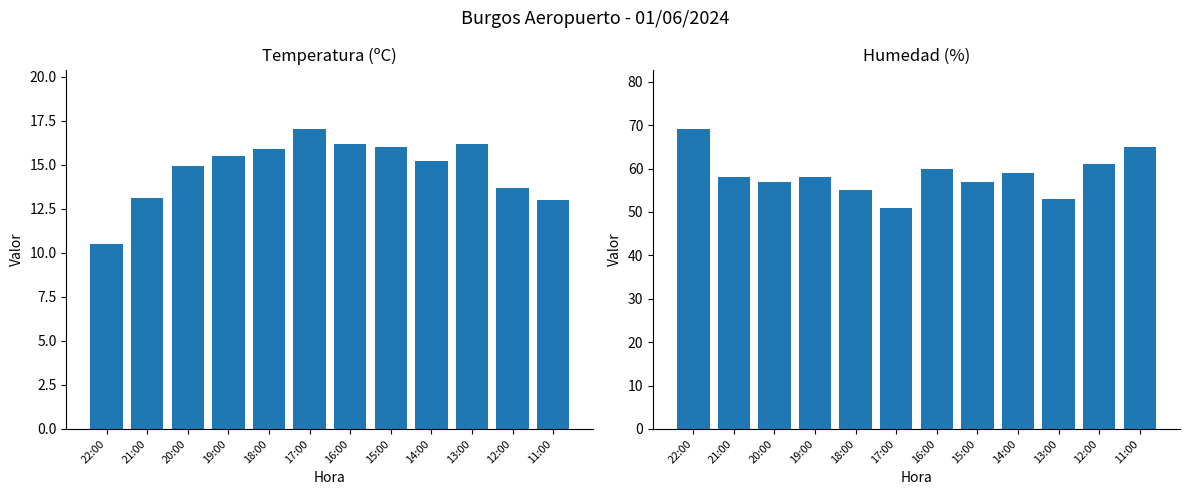

What is the value of the Humedad (%) bar at the 11th from the left?

61.0